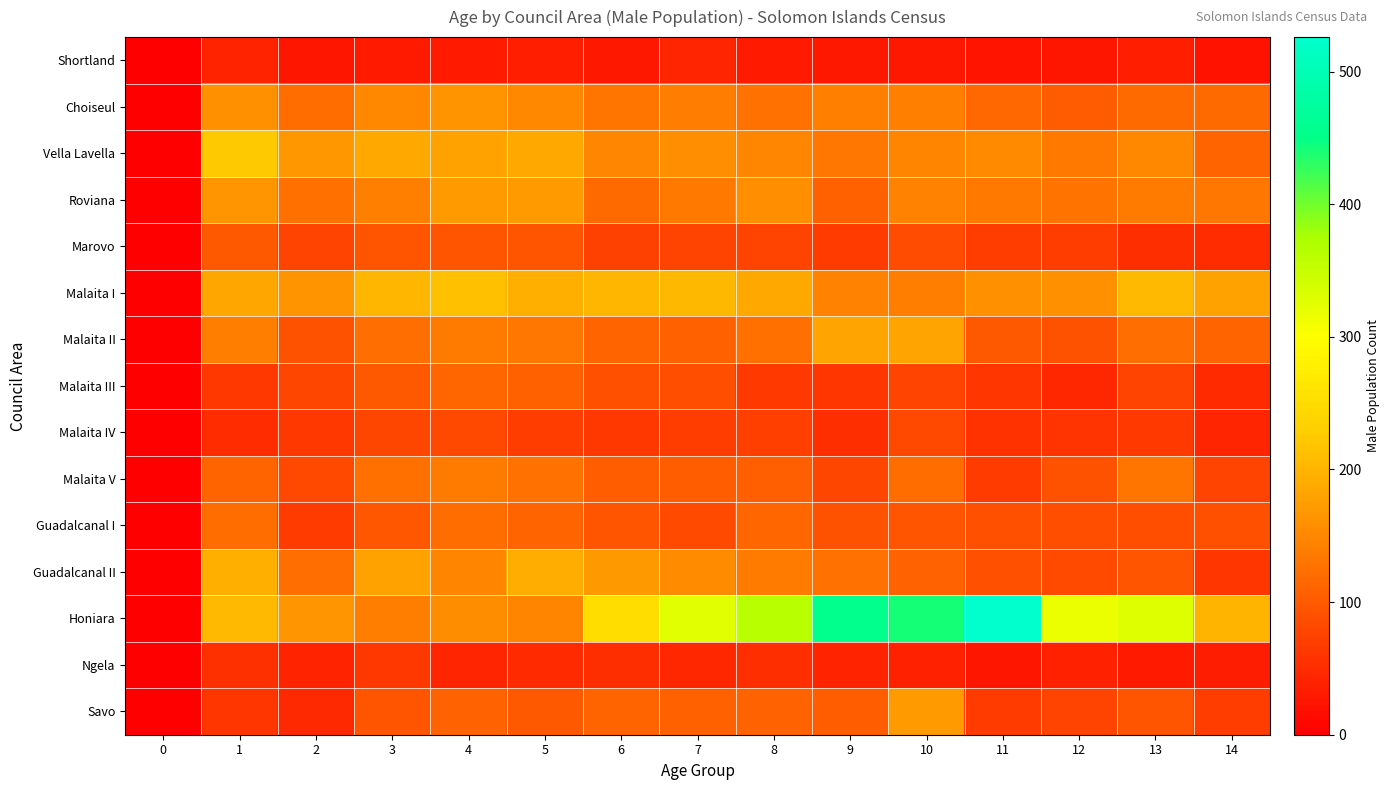

At 11, list the series in order from largest to smallest.

Honiara, Malaita I, Vella Lavella, Roviana, Choiseul, Malaita II, Guadalcanal I, Guadalcanal II, Marovo, Savo, Malaita V, Malaita III, Malaita IV, Ngela, Shortland